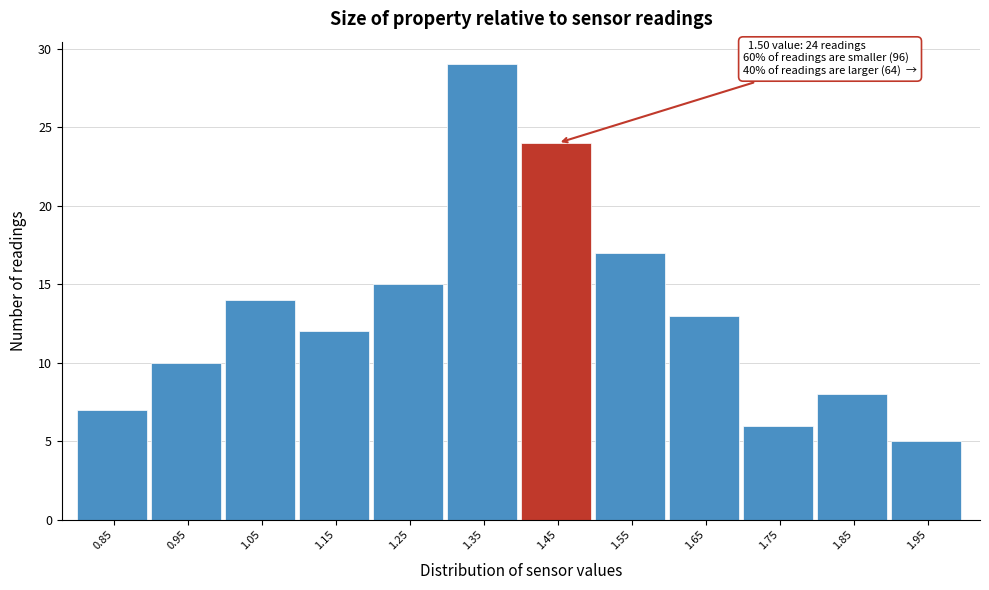

Reading left to right, extract all data points from this chart.

7	10	14	12	15	29	24	17	13	6	8	5